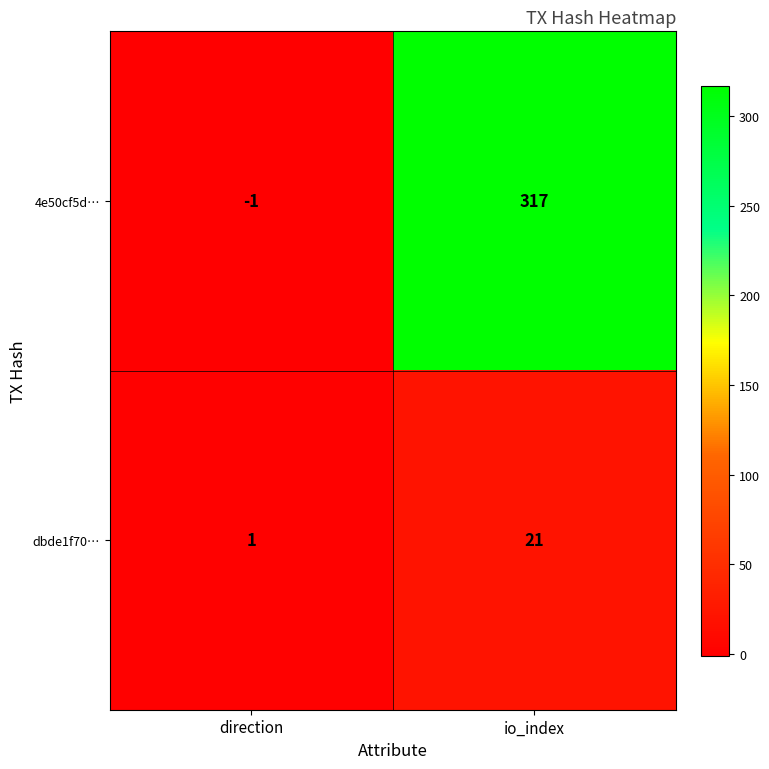

Which series has the largest range (max minus min)?

4e50cf5d…